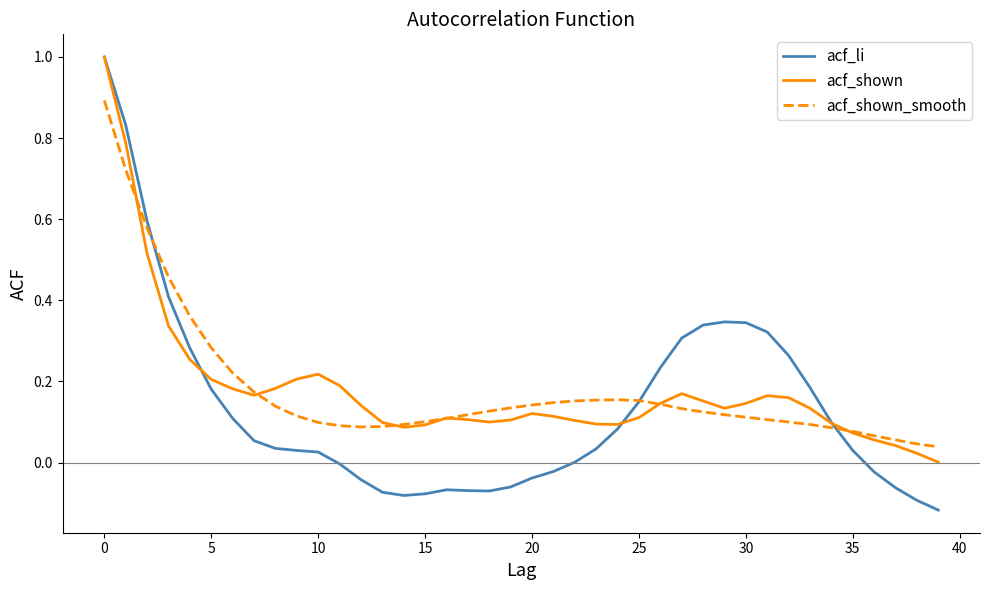

Which series has the widest spread of values?

acf_li